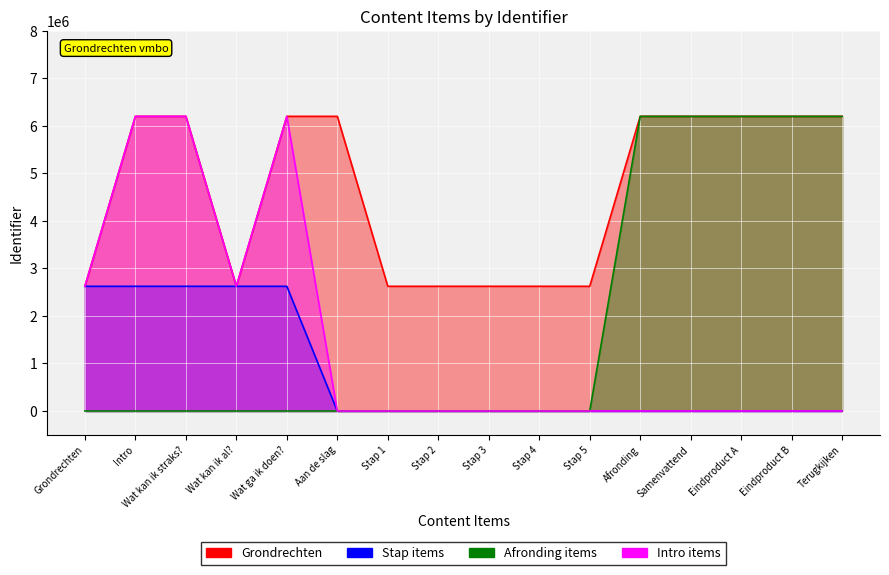

Is the value of Afronding items at Eindproduct B greater than the value of Grondrechten at Intro?

Yes